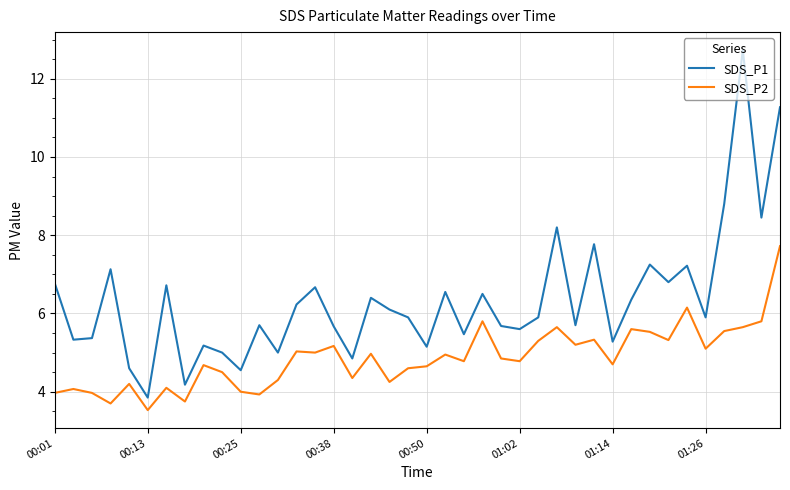

How many lines are shown in the chart?

2